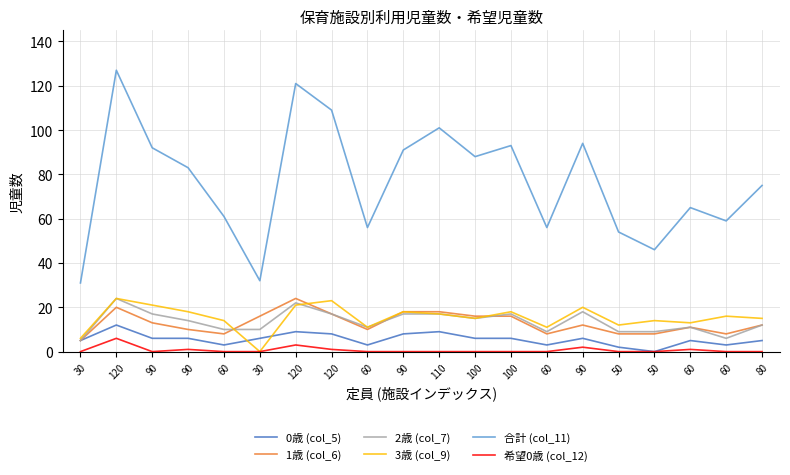

At which category does 希望0歳 (col_12) reach its first local peak?

120